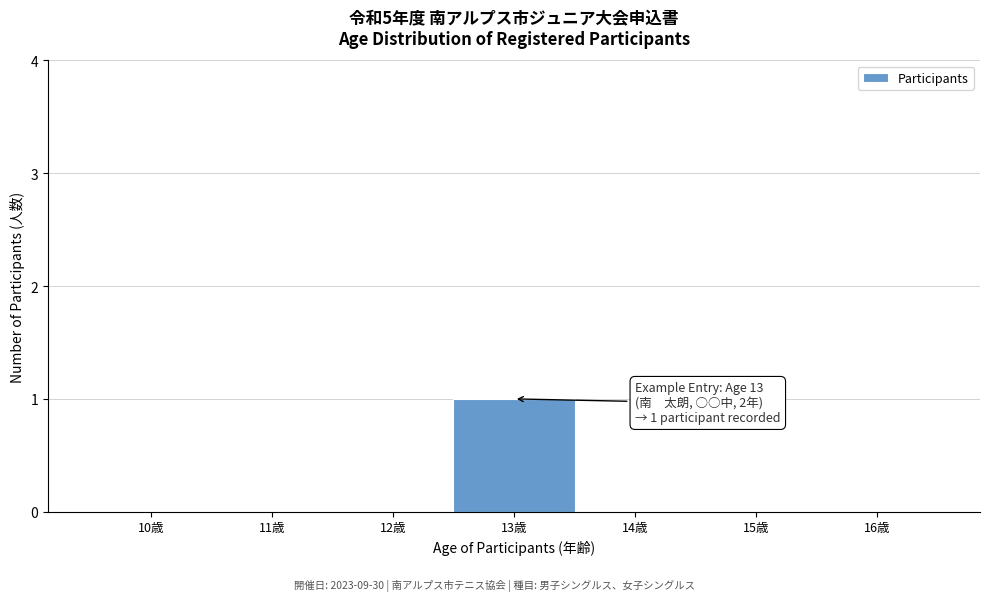

Reading left to right, list all the values displayed in this chart.

10歳=0	11歳=0	12歳=0	13歳=1	14歳=0	15歳=0	16歳=0